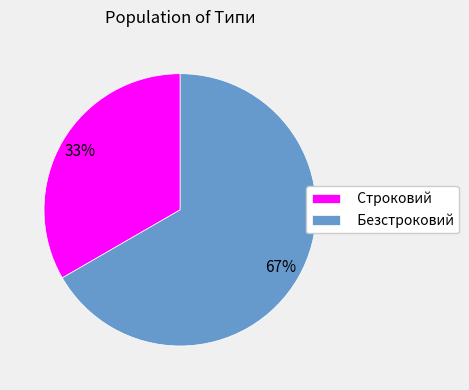

What is the smallest slice in the pie chart?

Строковий